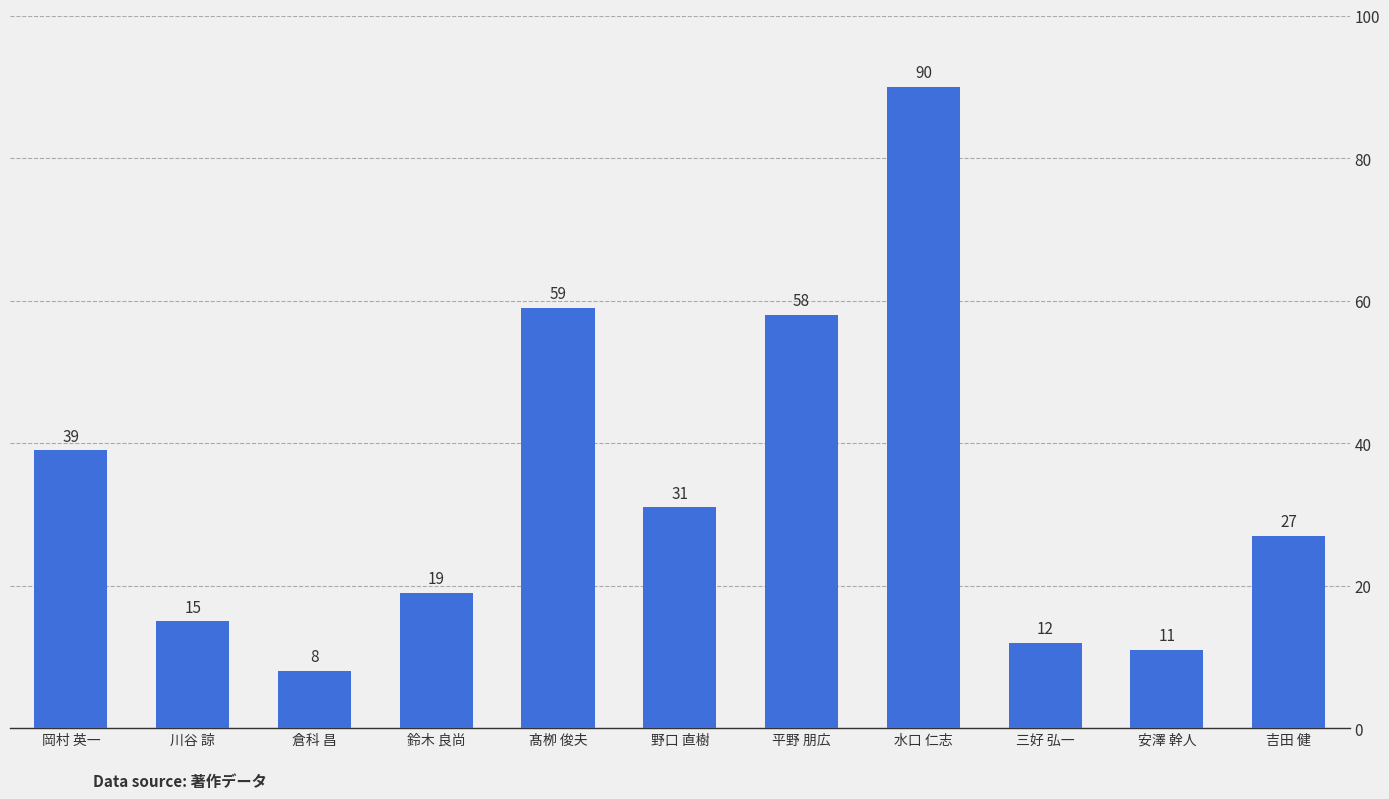

What is the label of the 2nd bar from the right?

安澤 幹人